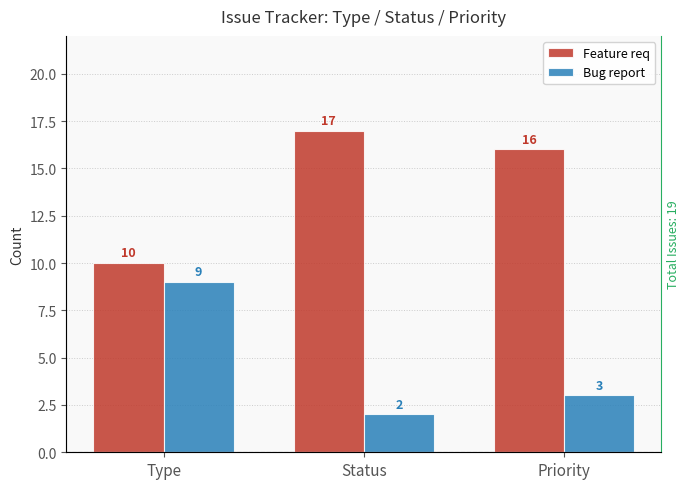

Which series has the largest total across all categories?

Feature req